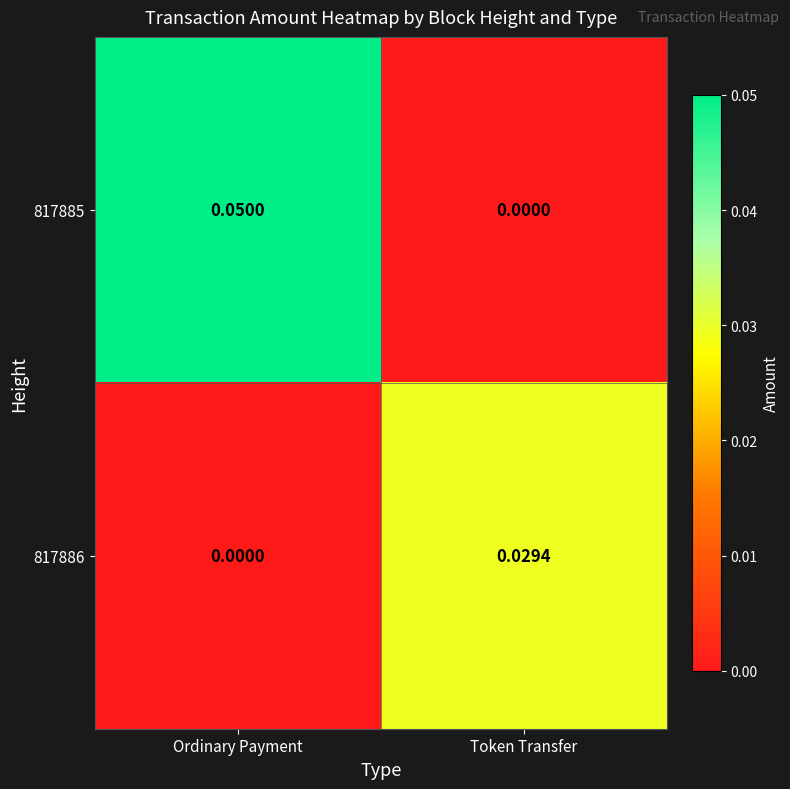

Which category has the lowest value in the 817885 series?

Token Transfer